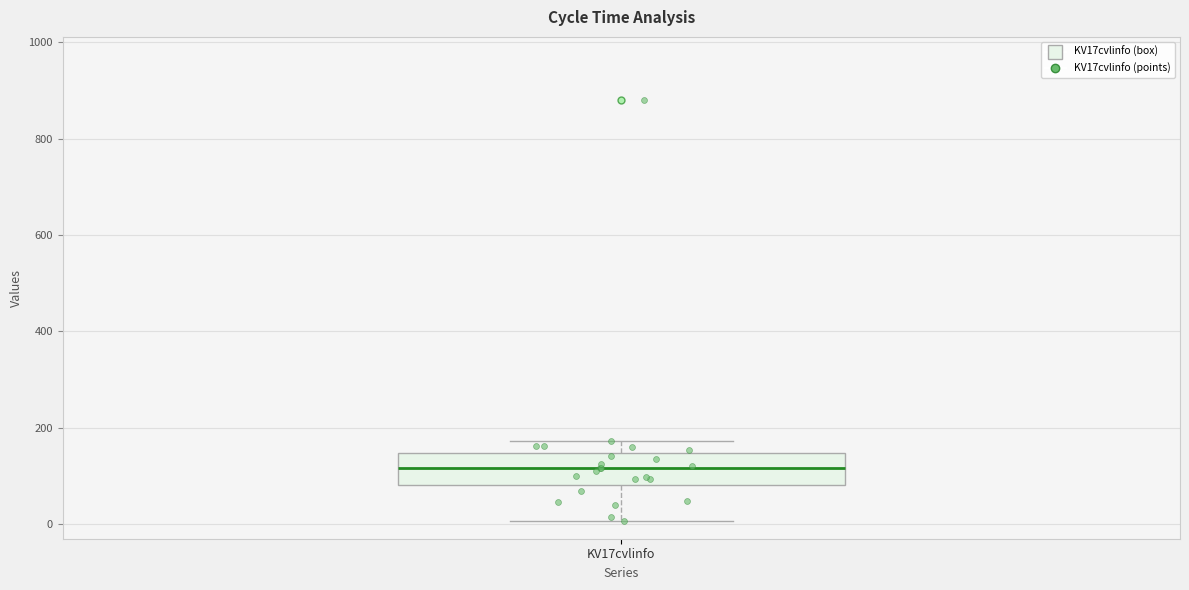

Read this box plot against the y-axis: the position of the median line, the range covered by the box, and the ends of both whiskers. The values are not printed on the chart, so give them approximately, as read against the axis.

median 120, box 80 to 140, whiskers 0 to 180